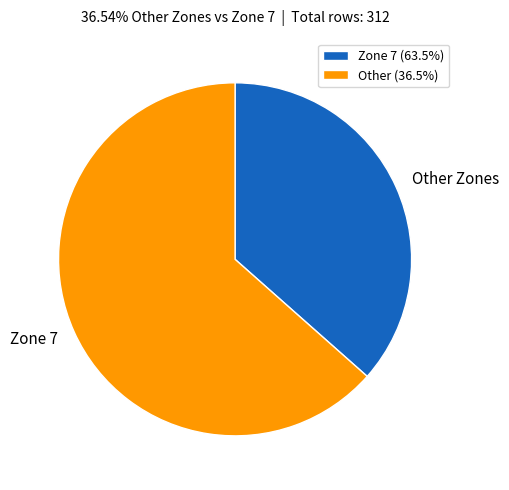

Is there any slice that represents more than half of the pie?

Yes